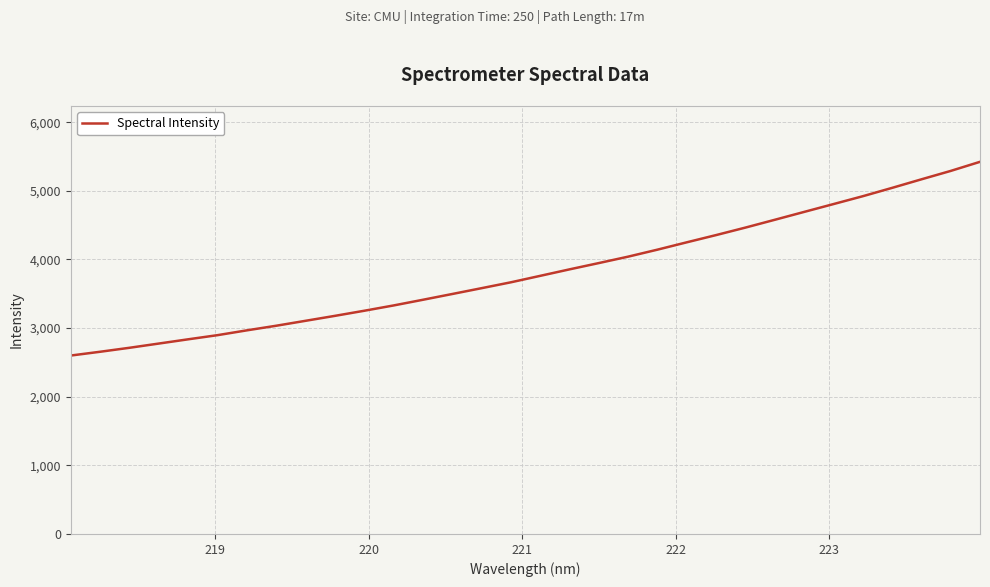

What is the difference between the maximum and minimum values?

2822.3